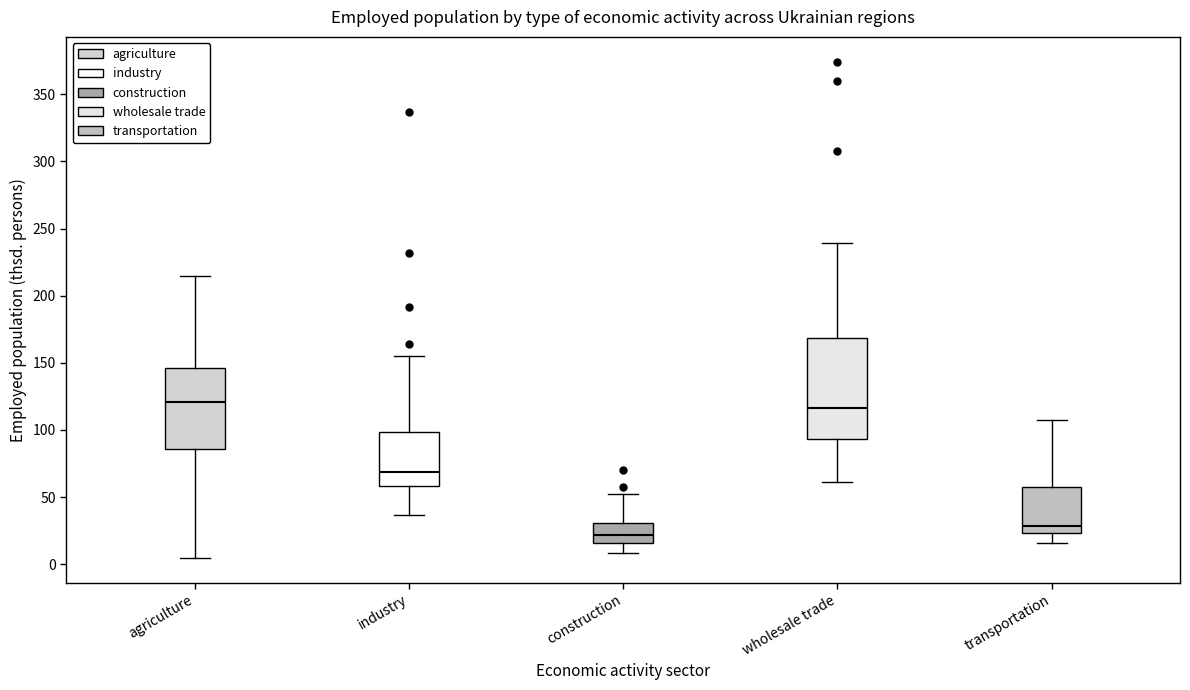

Reading left to right, read every box against the y-axis: the position of its median line, the range the box covers, and the ends of its whiskers. The values are not printed on the chart, so give them approximately, as read against the axis.

agriculture: median 120, box 85 to 145, whiskers 5 to 215
industry: median 70, box 60 to 100, whiskers 35 to 155
construction: median 20, box 15 to 30, whiskers 10 to 50
wholesale trade: median 115, box 95 to 170, whiskers 60 to 240
transportation: median 30, box 25 to 60, whiskers 15 to 105